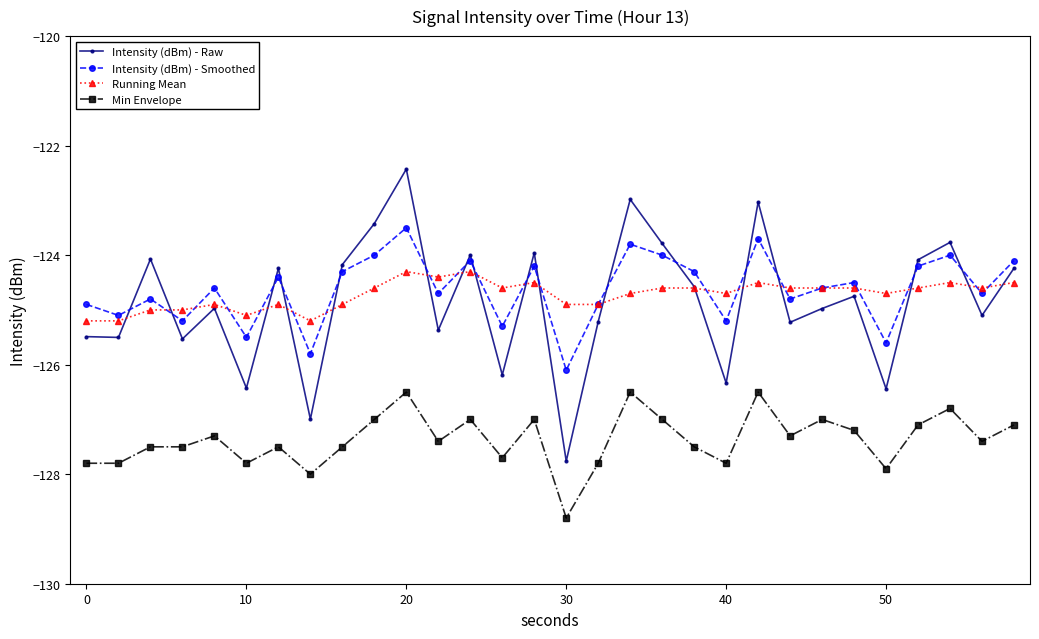

What is the value of the Running Mean point at the 2nd from the left?

-125.2